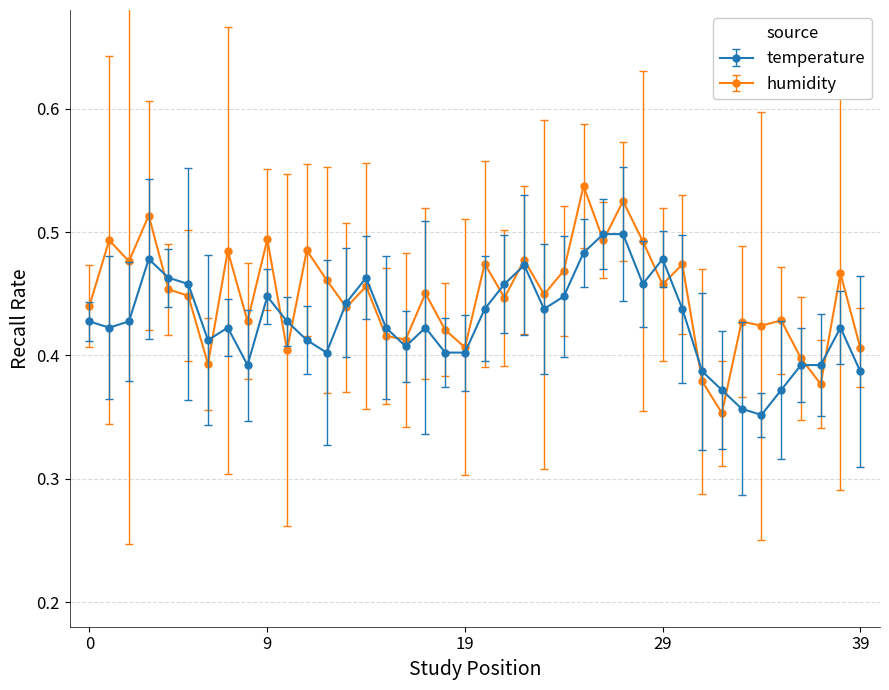

Rank the series by their maximum value, from lowest to highest.

temperature, humidity